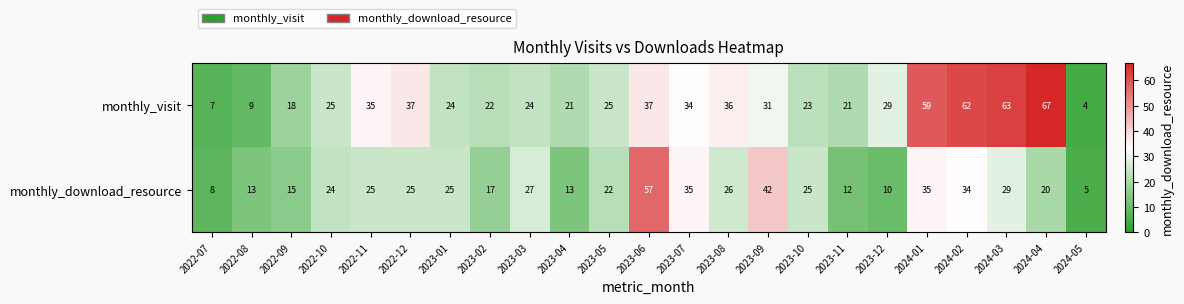

Rank the series by their maximum value, from lowest to highest.

monthly_download_resource, monthly_visit